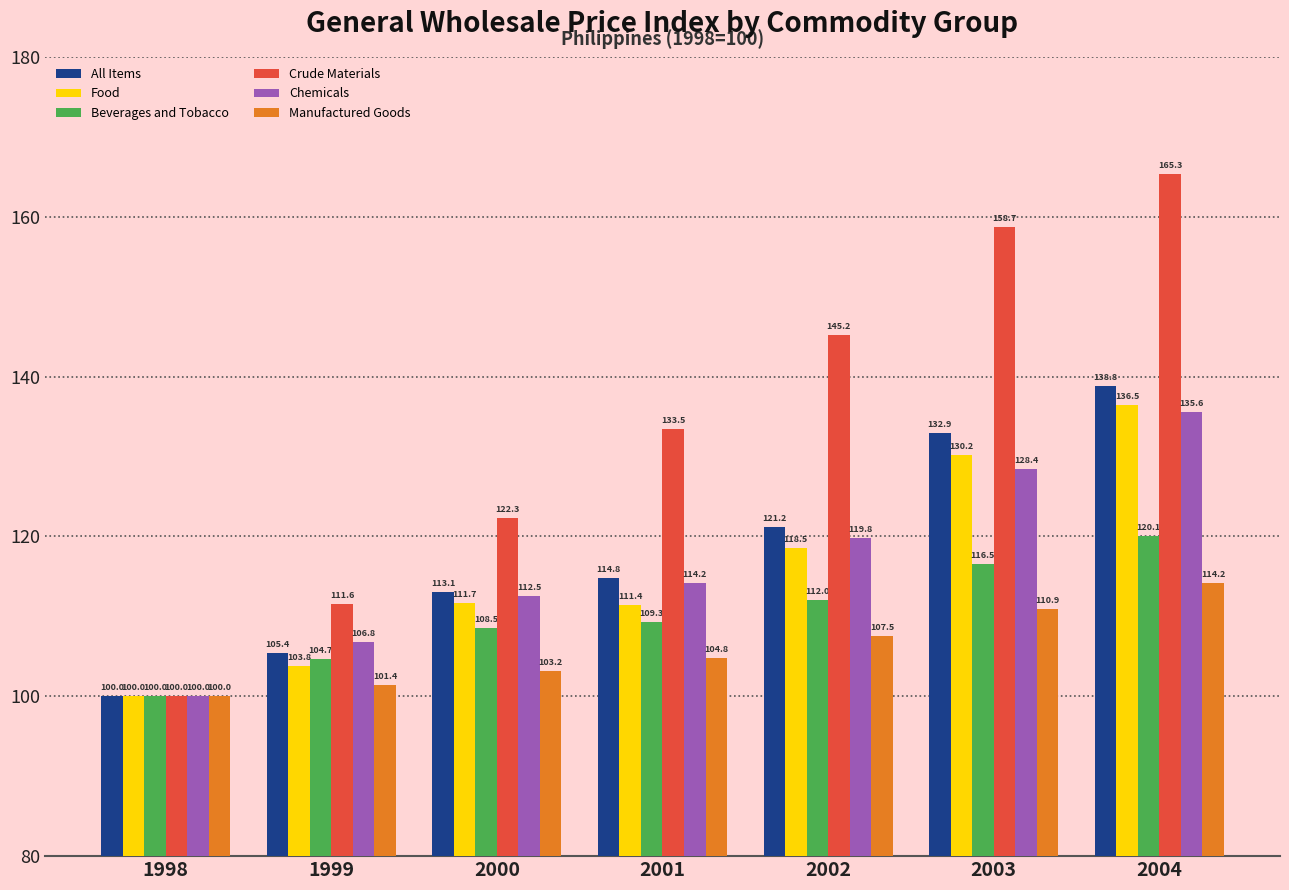

Which series has the widest spread of values?

Crude Materials